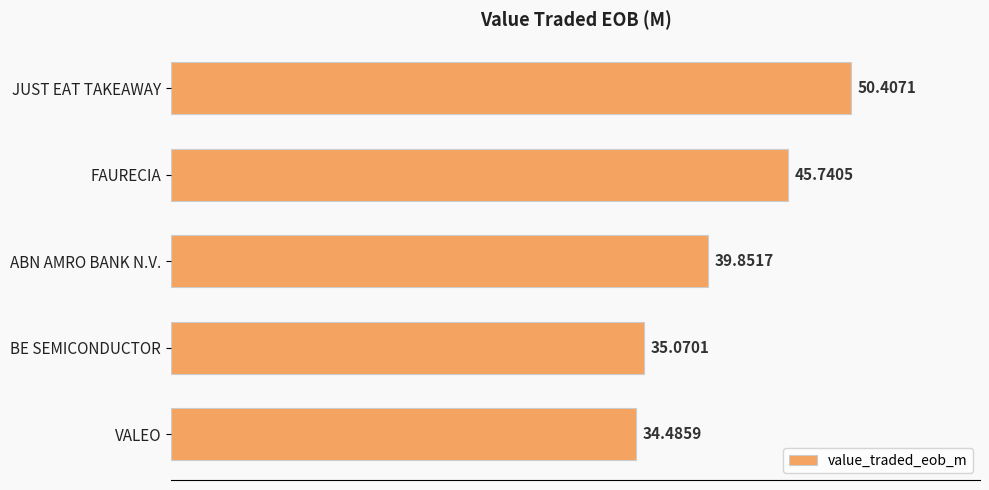

List the labels in order of value, smallest first.

VALEO, BE SEMICONDUCTOR, ABN AMRO BANK N.V., FAURECIA, JUST EAT TAKEAWAY